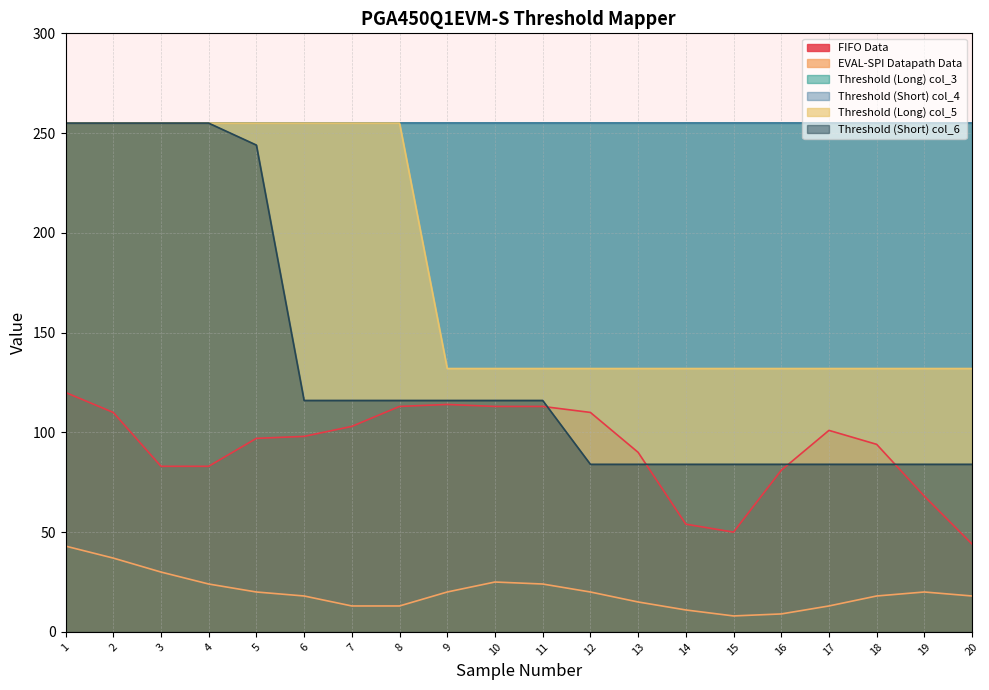

Does the chart display data point markers on the line(s)?

No